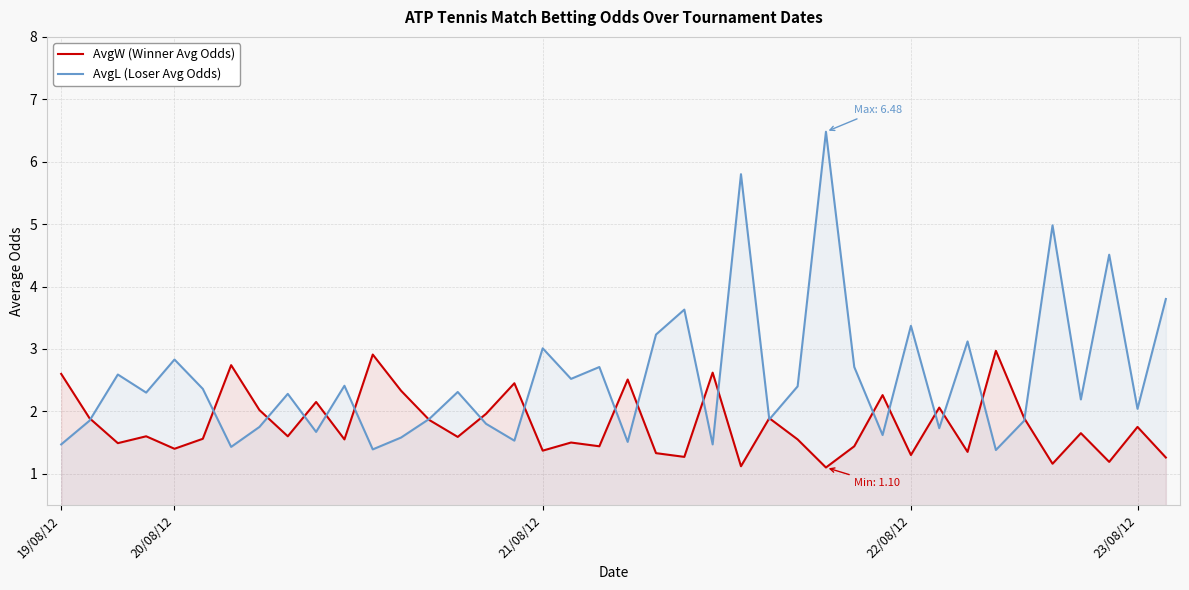

What is the difference between the highest and lowest values at 6?

1.3